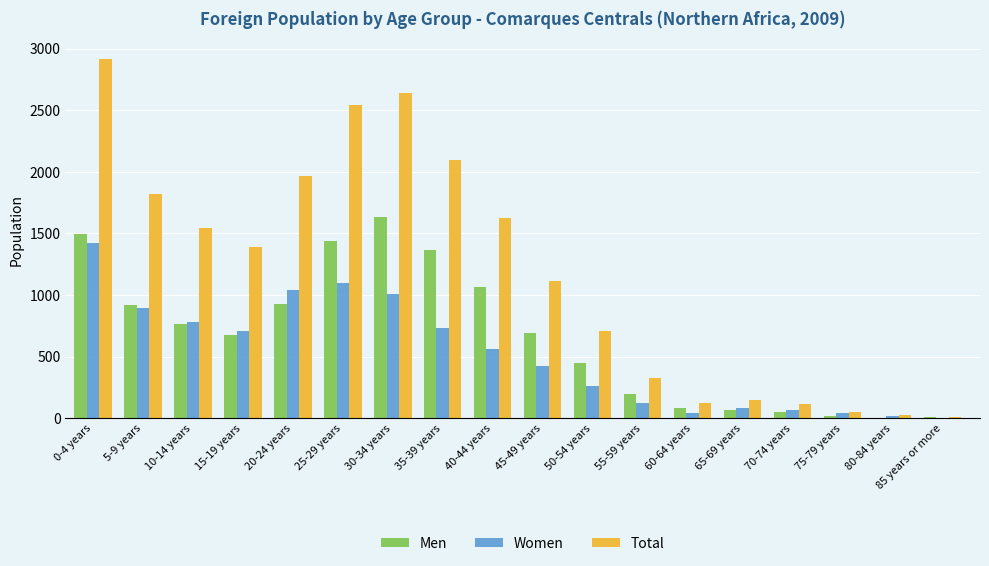

At which category is the sum across all series the highest?

0-4 years